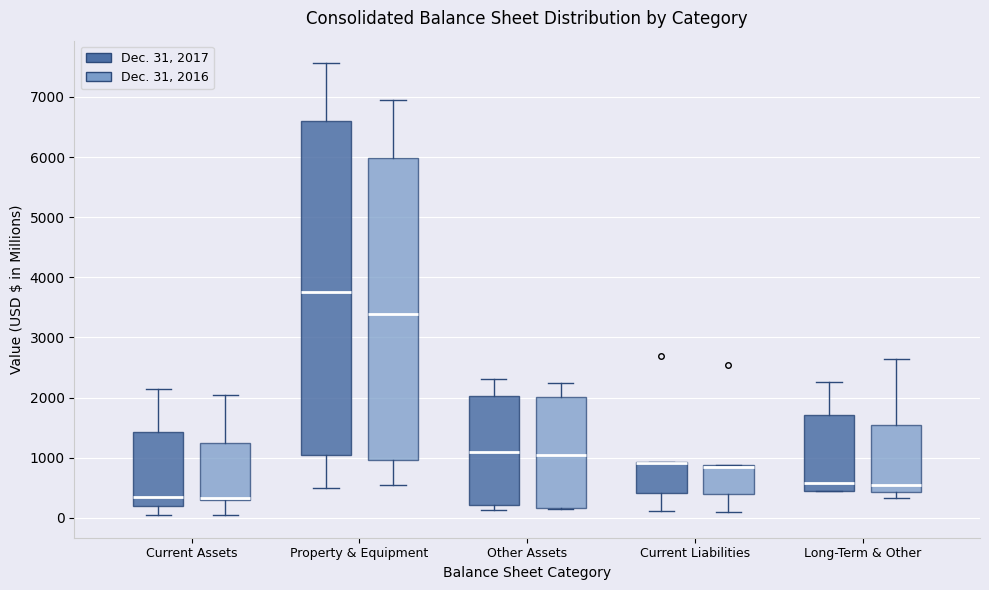

Reading left to right, transcribe this box plot: for each box, give where its median line is, the range the box spans, and where its two whiskers end, as read against the y-axis. The values are not printed on the chart, so give them approximately, as read against the axis.

Current Assets (Dec. 31, 2017): median 300, box 200 to 1400, whiskers 100 to 2100
Current Assets (Dec. 31, 2016): median 300 (drawn on the box's lower edge), box 300 to 1300, whiskers 0 to 2100
Property & Equipment (Dec. 31, 2017): median 3800, box 1000 to 6600, whiskers 500 to 7600
Property & Equipment (Dec. 31, 2016): median 3400, box 1000 to 6000, whiskers 500 to 6900
Other Assets (Dec. 31, 2017): median 1100, box 200 to 2000, whiskers 100 to 2300
Other Assets (Dec. 31, 2016): median 1100, box 200 to 2000, whiskers 100 to 2200
Current Liabilities (Dec. 31, 2017): median 900 (drawn on the box's upper edge), box 400 to 900, whiskers 100 to 900
Current Liabilities (Dec. 31, 2016): median 800 (drawn on the box's upper edge), box 400 to 900, whiskers 100 to 900
Long-Term & Other (Dec. 31, 2017): median 600, box 500 to 1700, whiskers 500 to 2300
Long-Term & Other (Dec. 31, 2016): median 600, box 400 to 1500, whiskers 300 to 2600